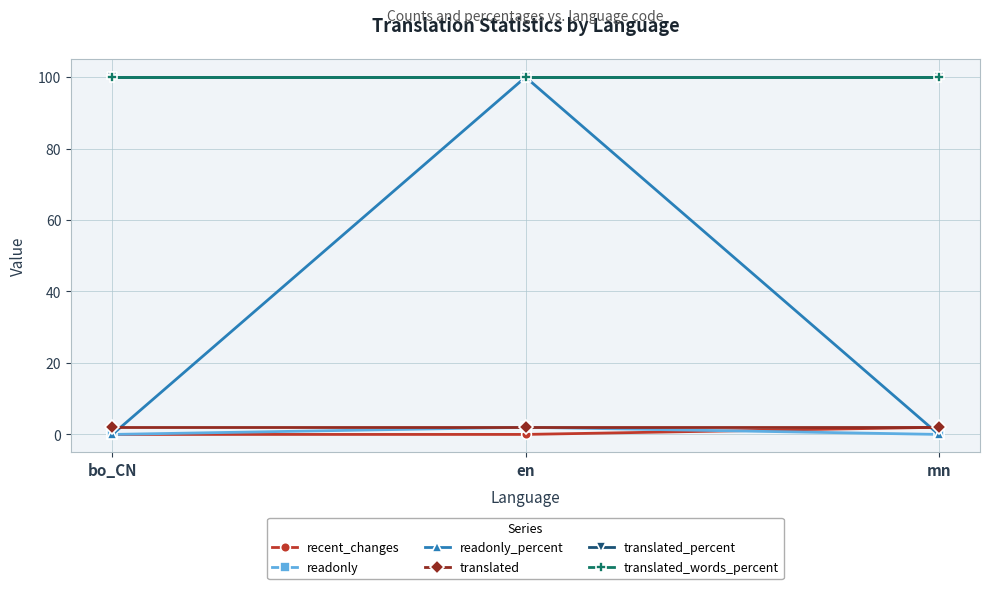

Which label corresponds to the largest value in the chart?

en